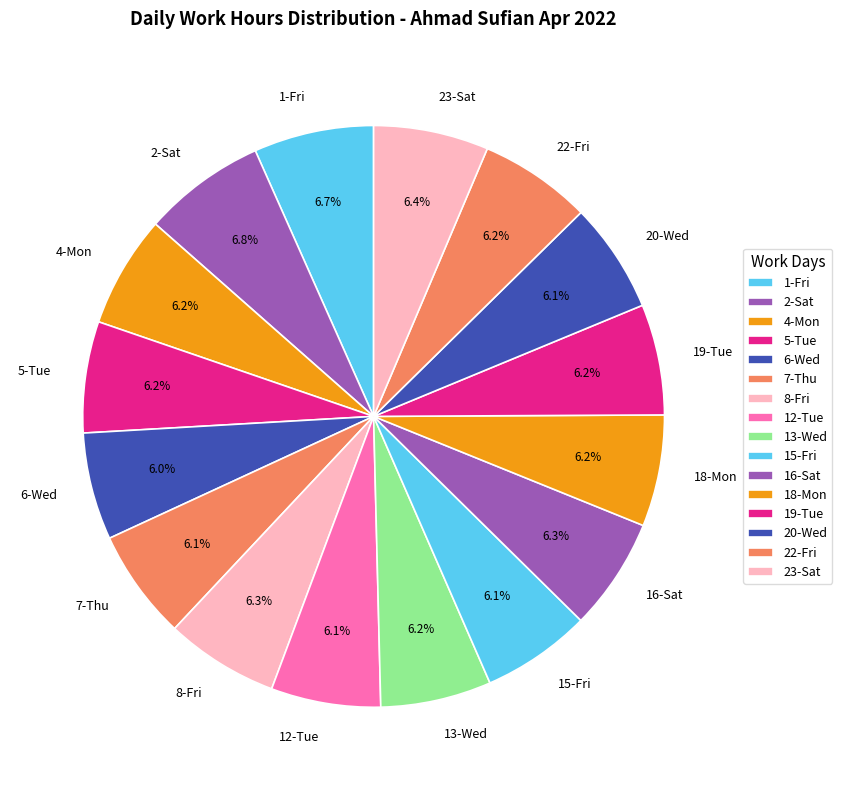

To the nearest percent, what is the combined percentage of 18-Mon and 5-Tue?

12%